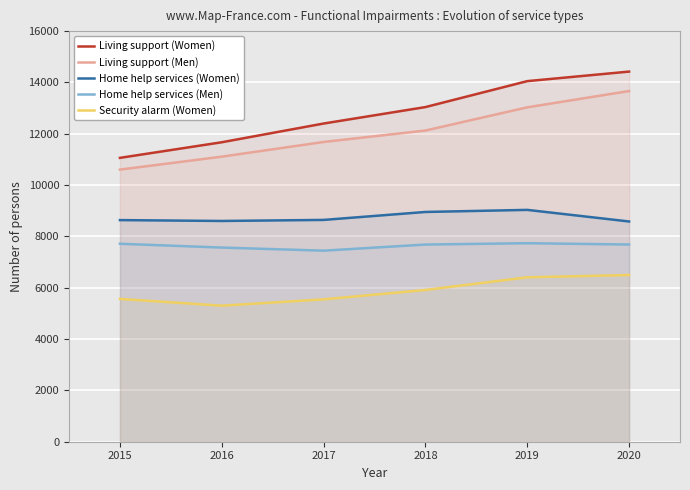

Reading right to left, extract all data points from this chart.

Living support (Women): 14423	14051	13040	12399	11669	11061
Living support (Men): 13665	13030	12126	11680	11108	10603
Home help services (Women): 8582	9034	8953	8643	8602	8636
Home help services (Men): 7684	7736	7683	7445	7566	7714
Security alarm (Women): 6496	6407	5914	5548	5301	5565